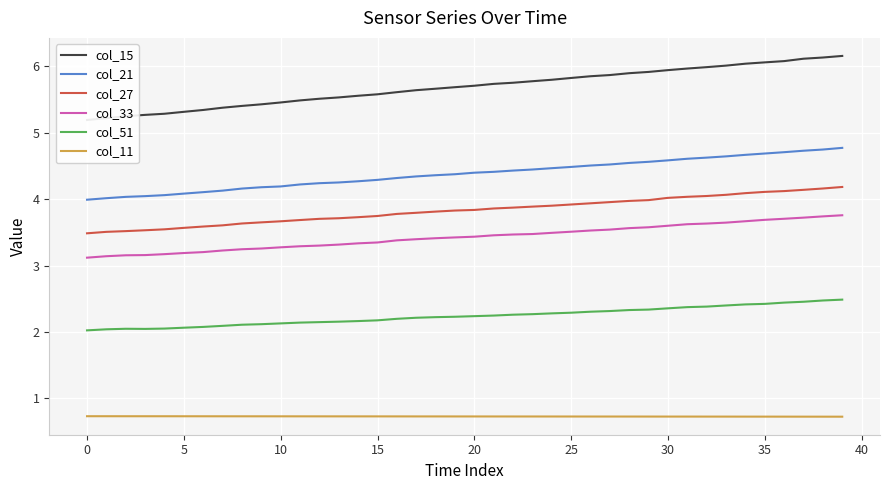

True or false: col_33 and col_51 intersect in this chart.

False